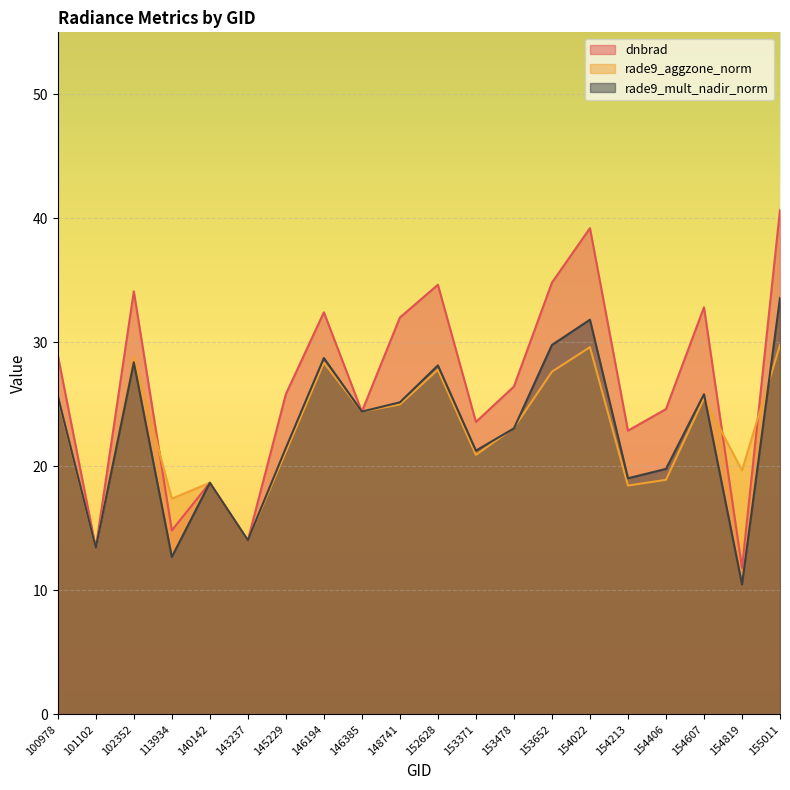

Count the number of data series in this chart.

3